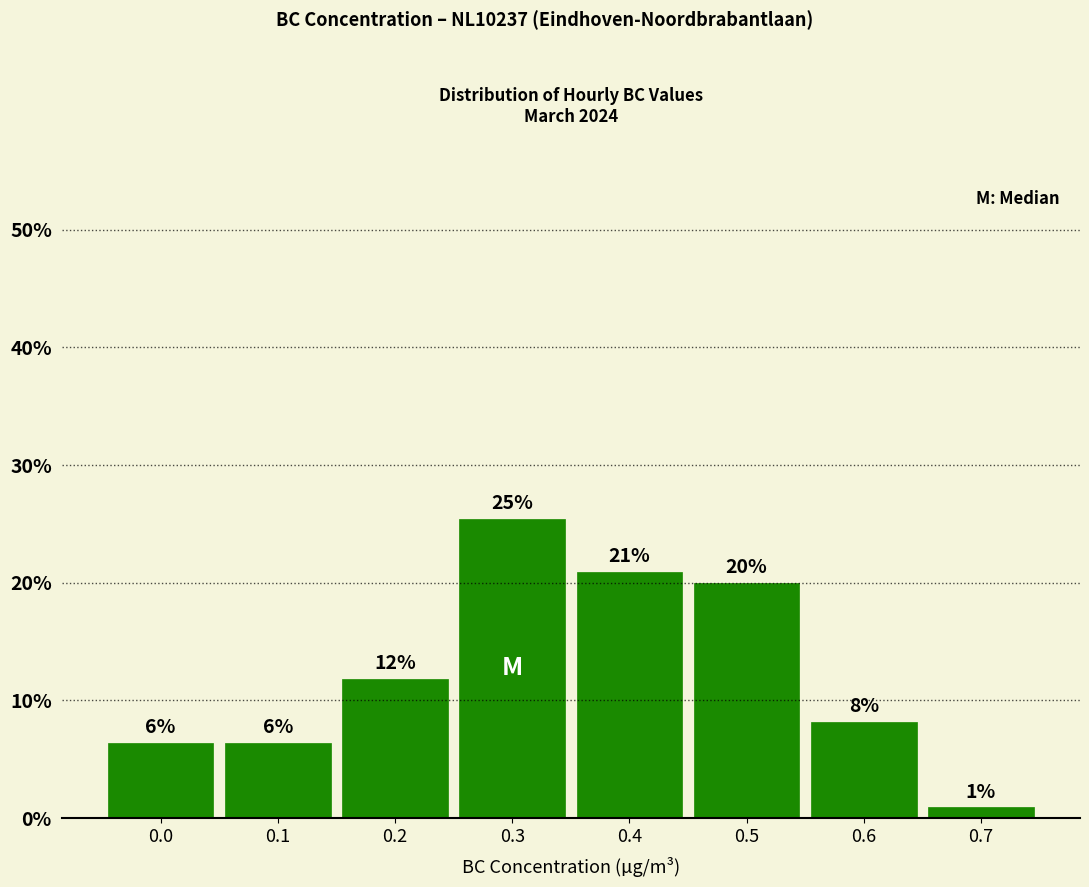

How many bars are there in total?

8